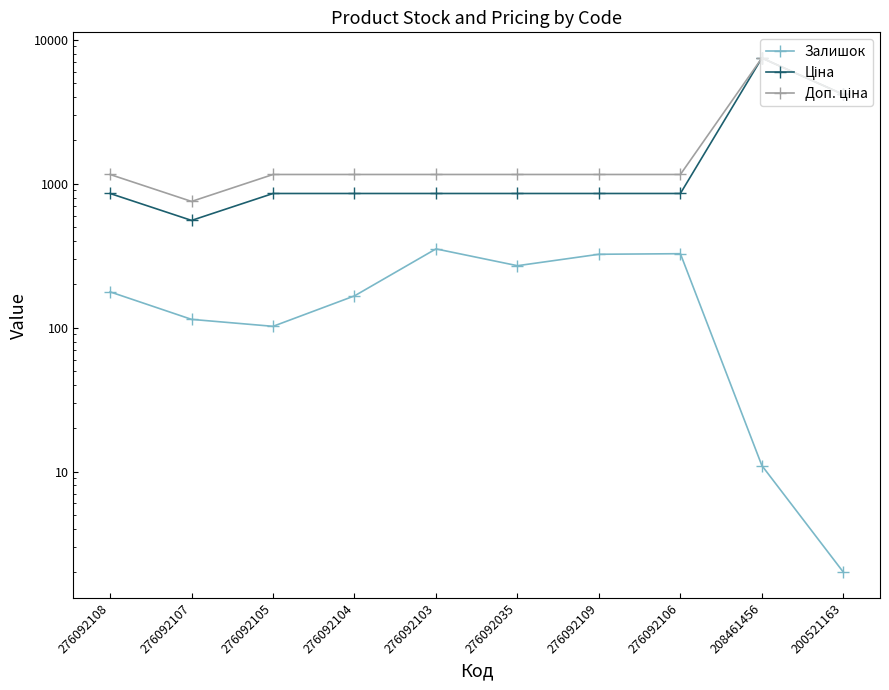

Rank the series at 208461456 from lowest to highest value.

Залишок, Ціна, Доп. ціна